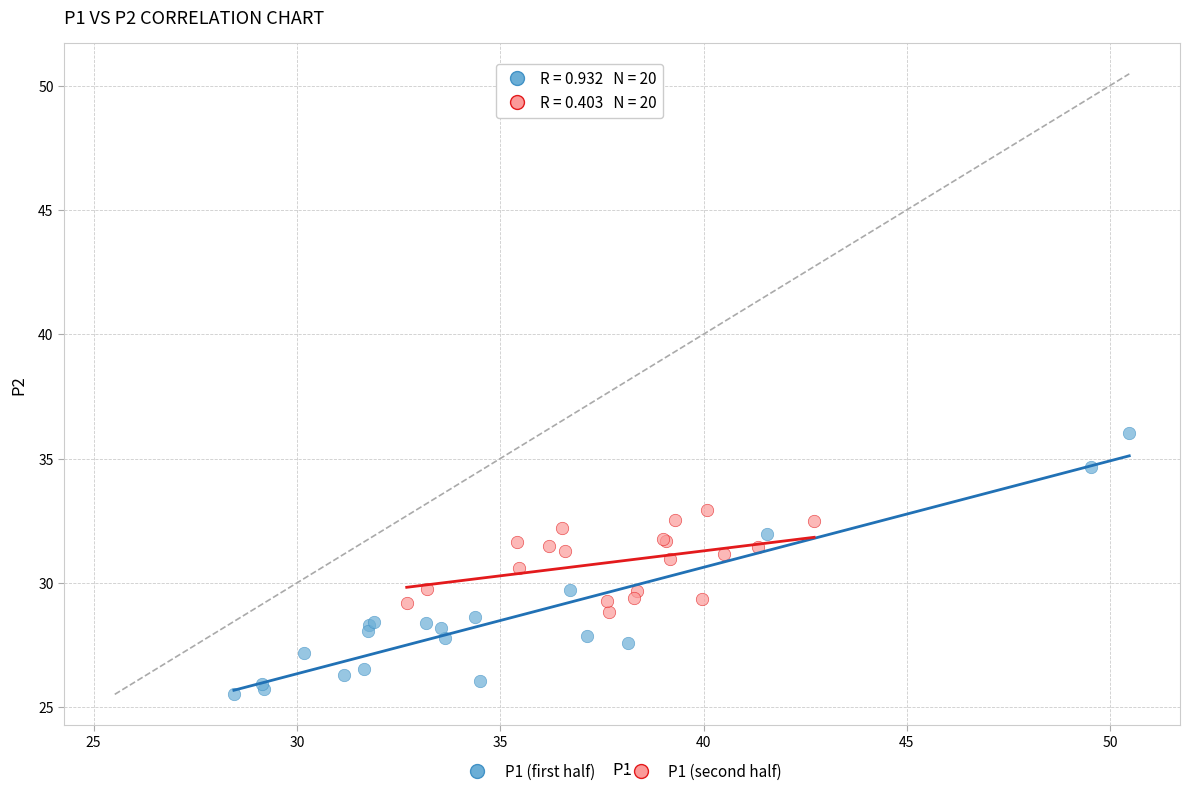

What are all the series names shown in the legend?

P1 (first half), P1 (second half)